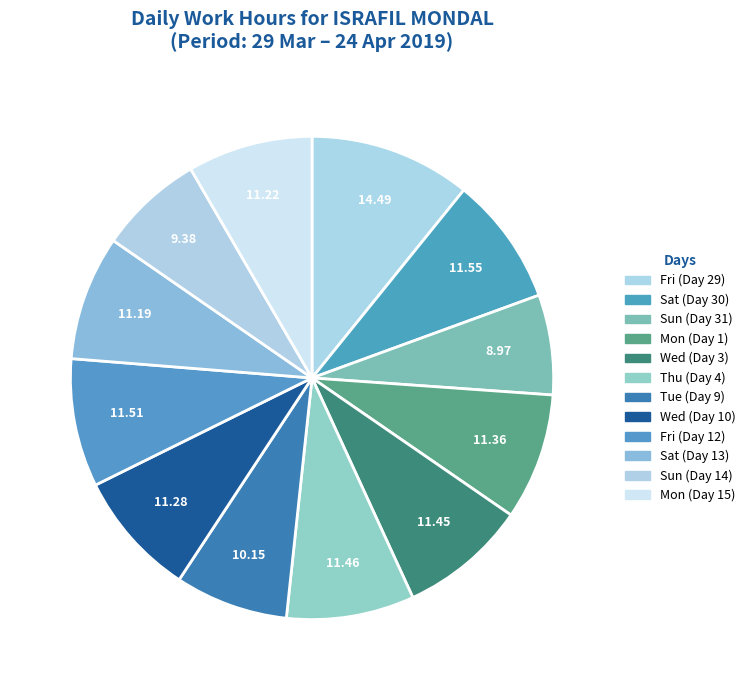

To the nearest percent, what is the combined percentage of Sun (Day 14) and Sat (Day 13)?

15%